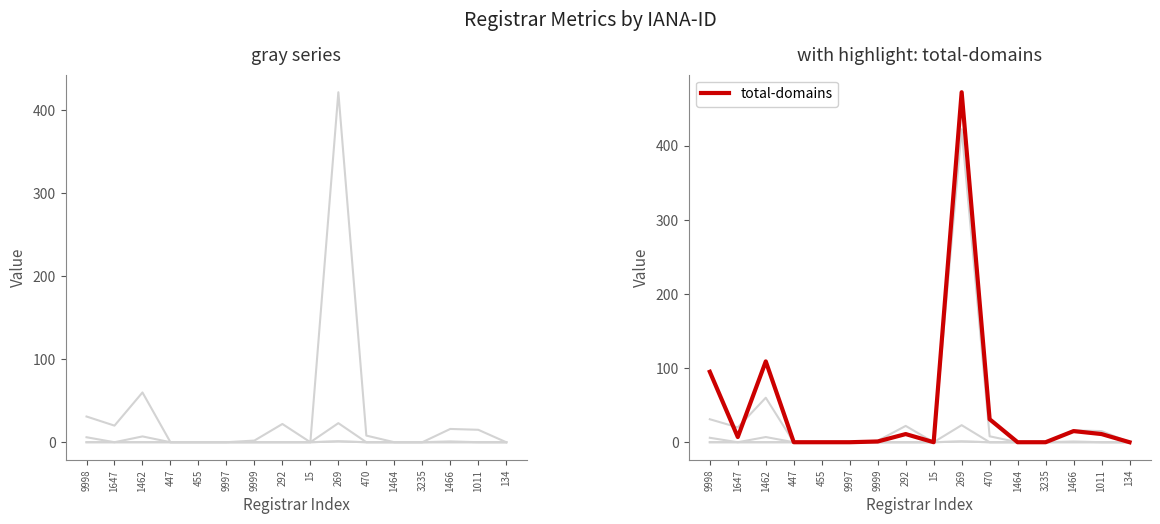

Reading left to right, extract all data points from this chart.

total-nameservers: 31	20	60	0	0	0	2	22	0	422	8	0	0	16	15	0
net-renews-1-yr: 6	0	7	0	0	0	0	0	0	23	0	0	0	1	0	0
net-adds-1-yr: 0	0	0	0	0	0	0	0	0	1	0	0	0	0	0	0
attempted-adds: 0	0	0	0	0	0	0	0	0	1	0	0	0	0	0	0
total-domains: 95	7	109	0	0	0	1	11	0	472	31	0	0	15	11	0